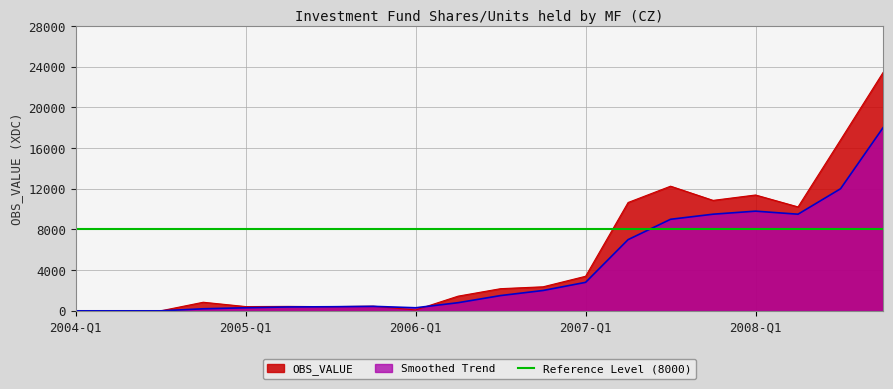

The Smoothed Trend series shows 18000 at 2008-Q4. True or false?

True